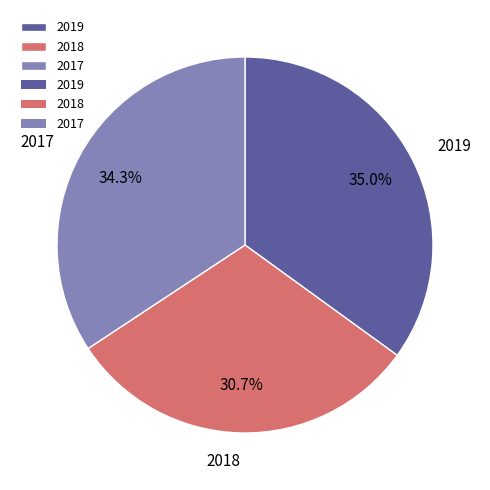

What is the ratio of the value at 2019 to the value at 2017?

1.0